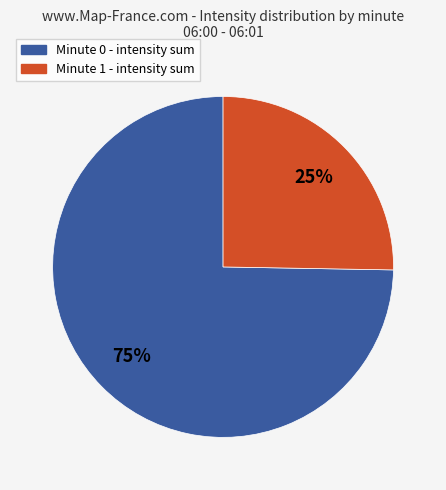

To the nearest percent, what percentage of the pie is Minute 0?

75%